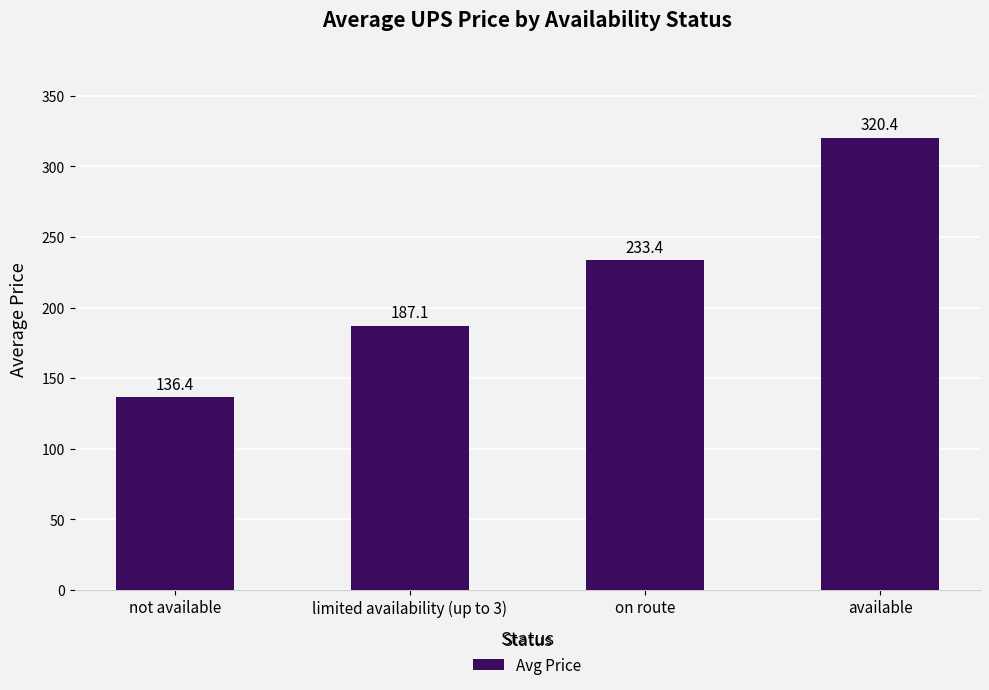

Which category has the lowest value across all series?

not available